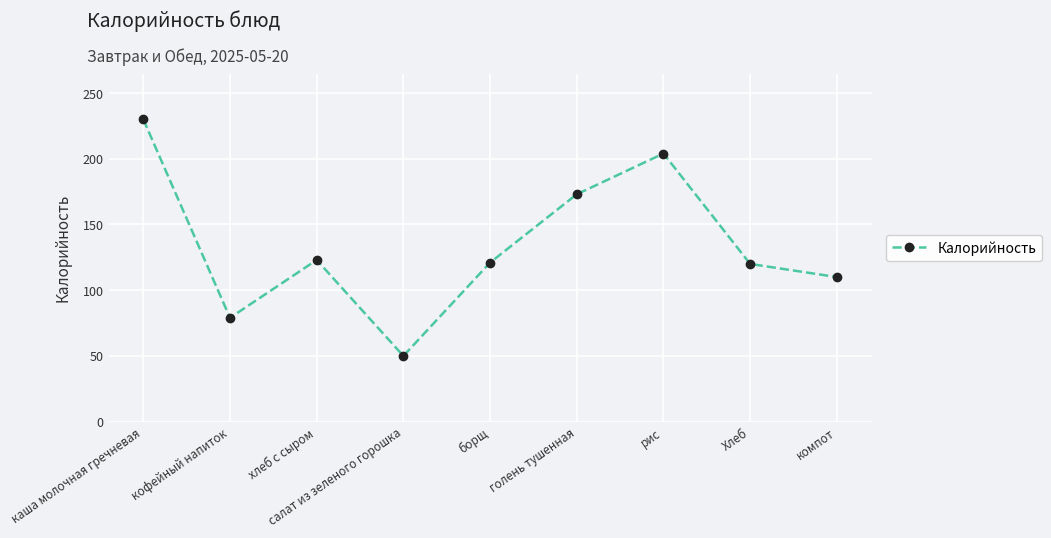

The value at голень тушенная is 247. True or false?

False